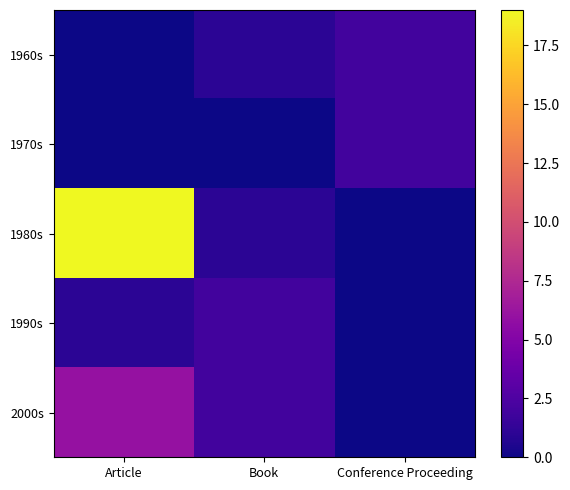

Which series has the largest total across all categories?

1980s